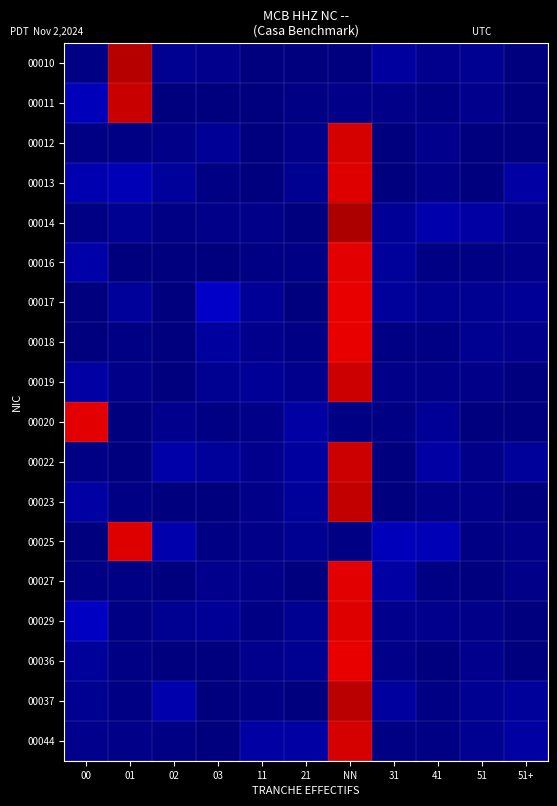

Which label corresponds to the smallest value in the chart?

31